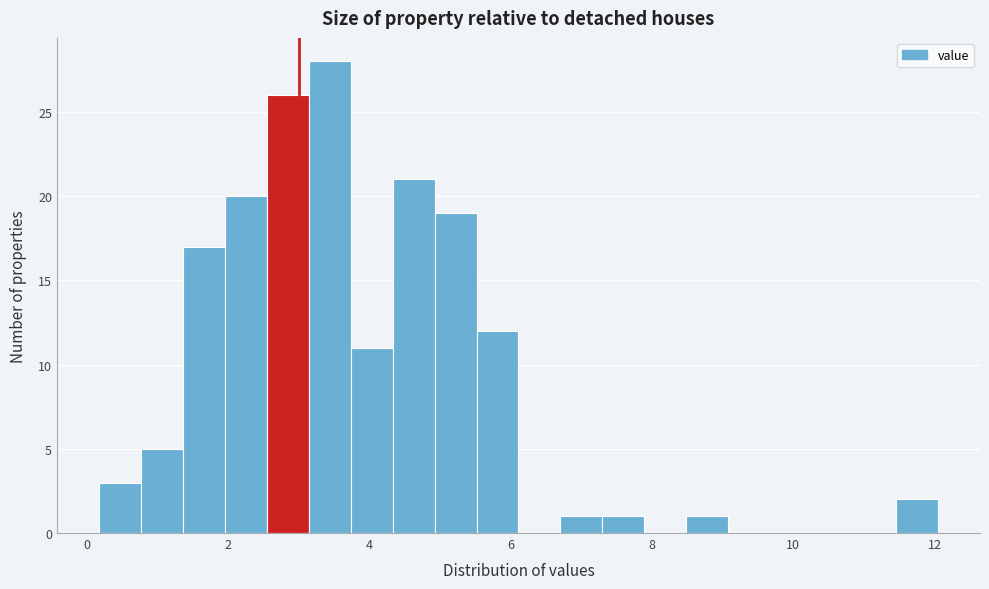

Read against the x-axis, roughly where is the centre of the tallest bar?

3.4